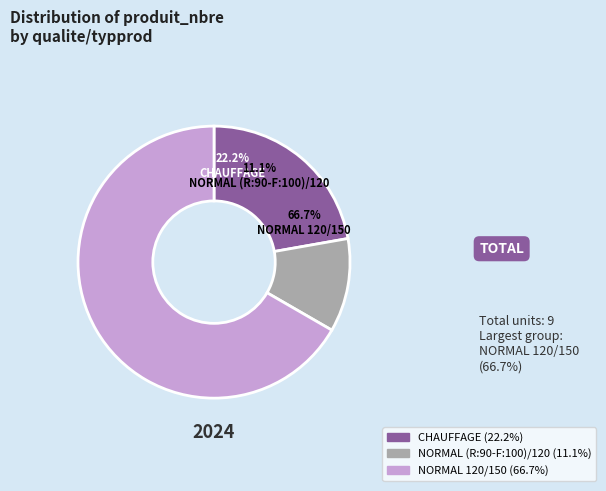

What is the change in value from NORMAL (R:90-F:100)/120 to NORMAL 120/150?

+5